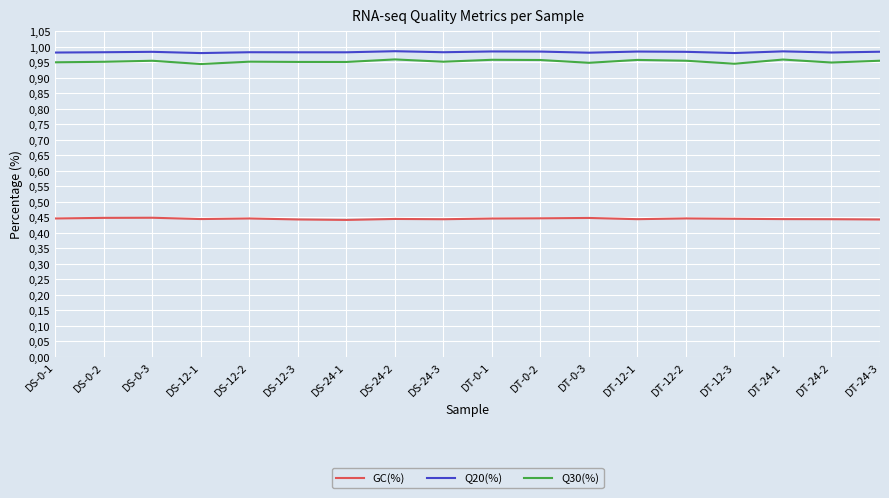

At which label is Q30(%) closest to 0?

DS-12-1